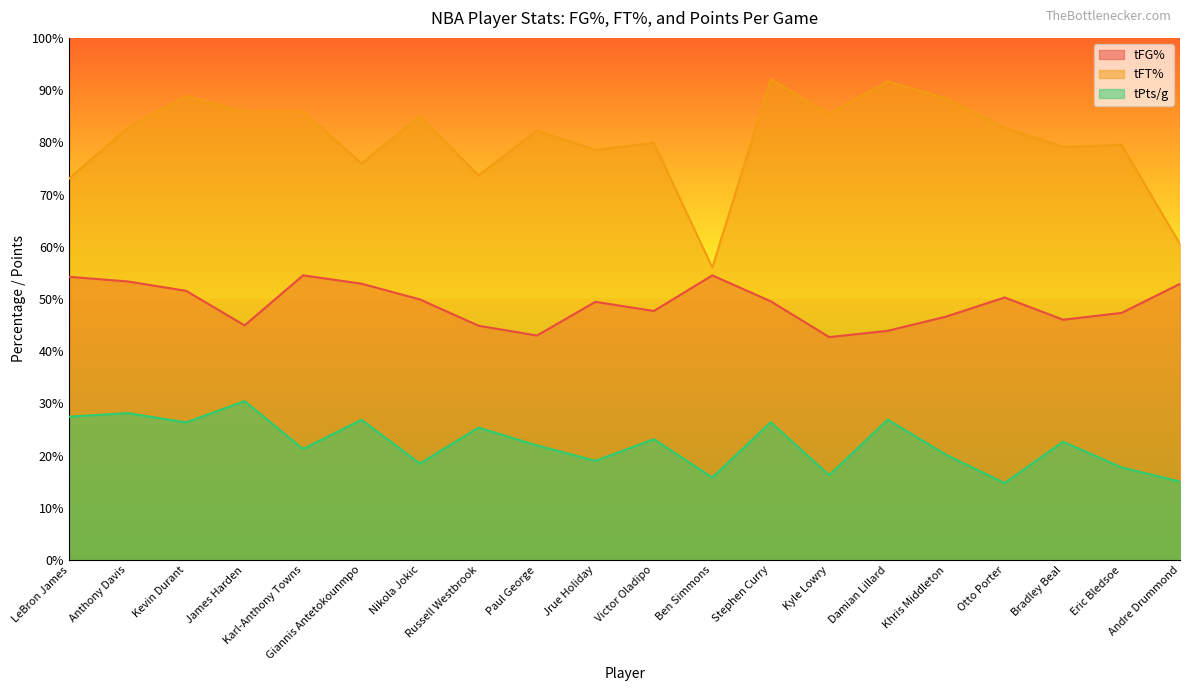

What is the label of the 16th point from the right?

Karl-Anthony Towns